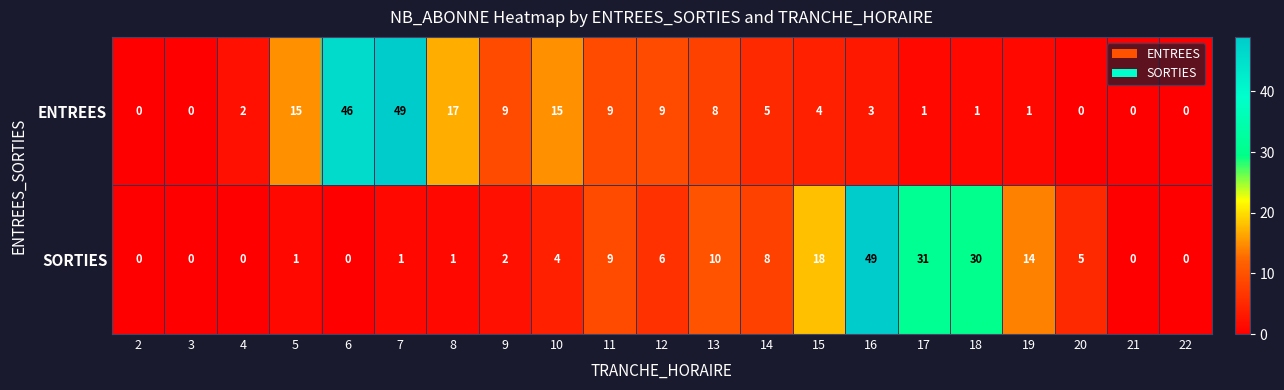

What is the difference between the SORTIES values at 9 and 11?

7